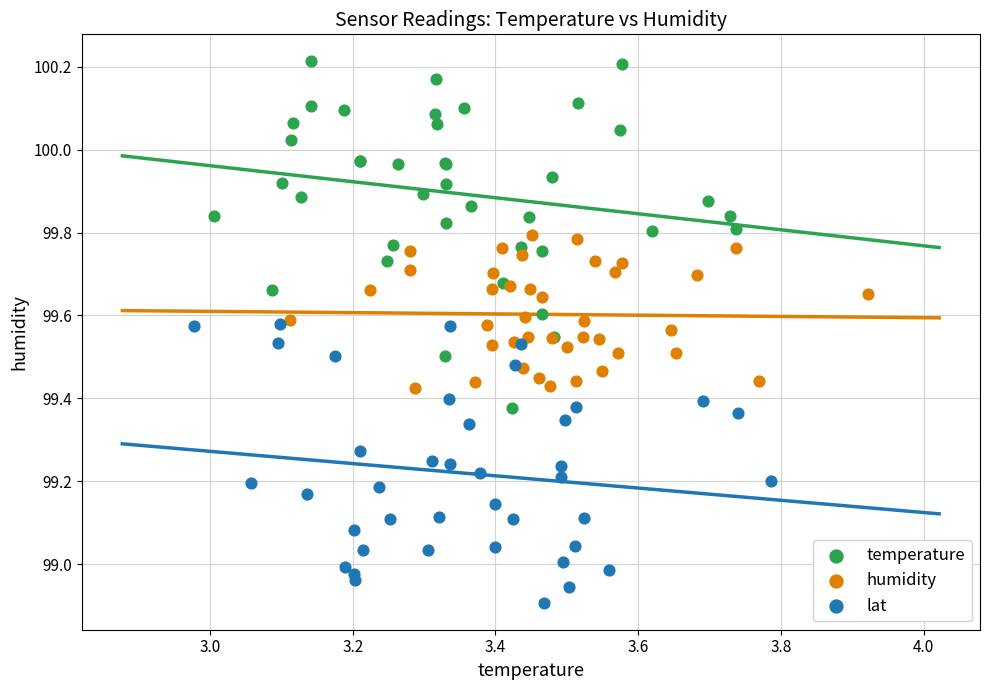

Which series has the largest Y range (max minus min)?

temperature